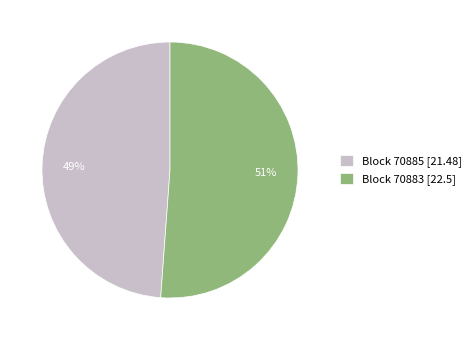

Count the number of slices in the pie.

2